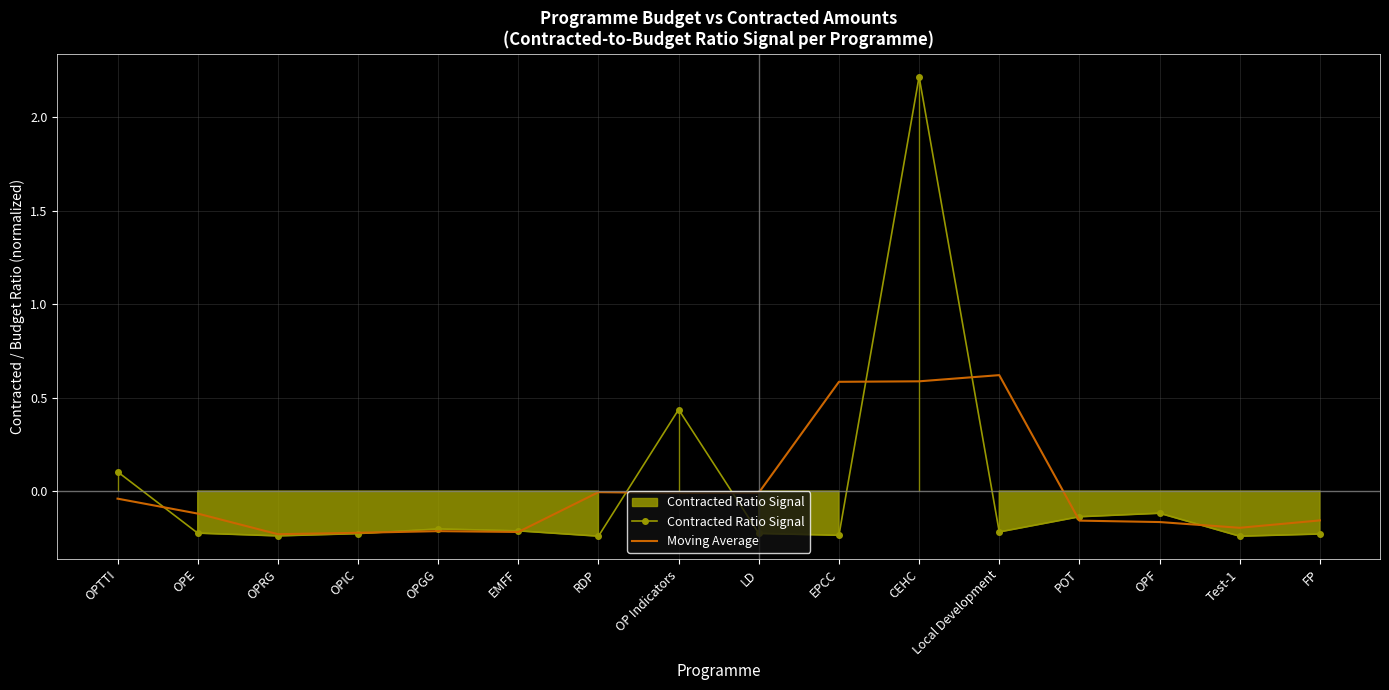

How many lines are shown in the chart?

2